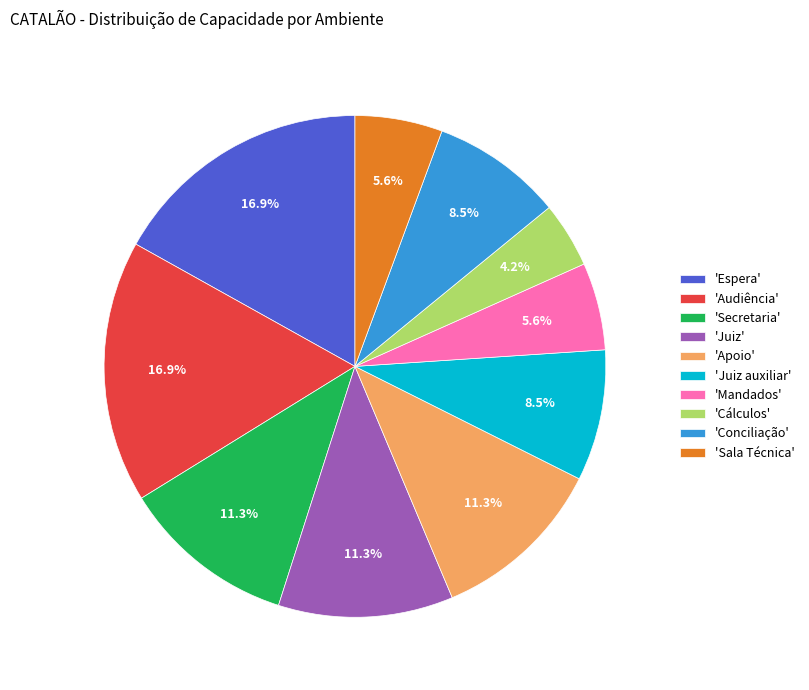

What is the smallest slice in the pie chart?

'Cálculos'